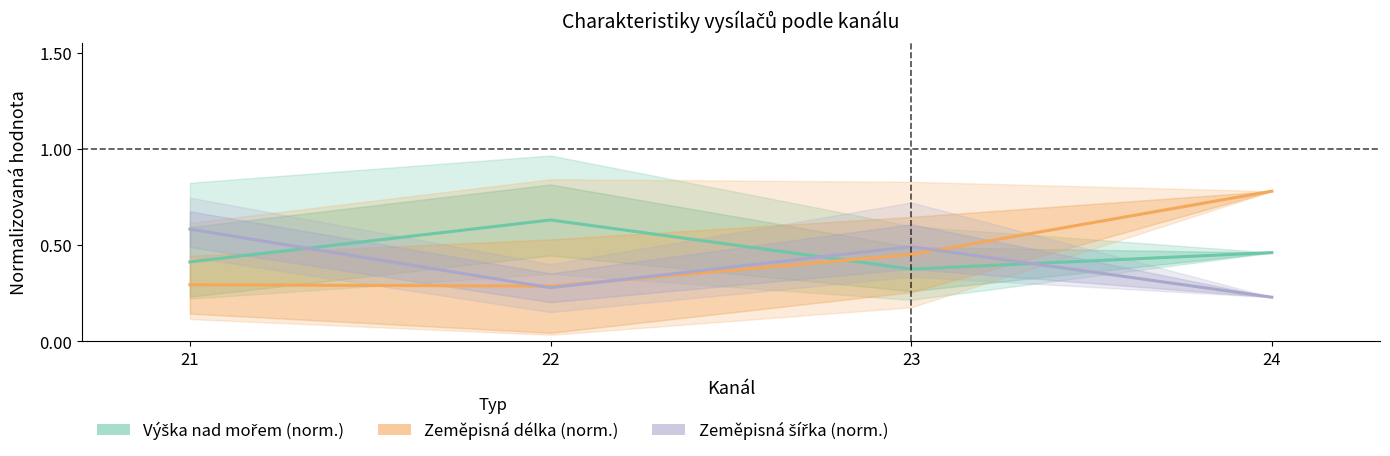

Reading right to left, transcribe all the data shown in this chart.

Výška nad mořem (norm.): 0.5	0.4	0.6	0.4
Zeměpisná délka (norm.): 0.8	0.5	0.3	0.3
Zeměpisná šířka (norm.): 0.2	0.5	0.3	0.6